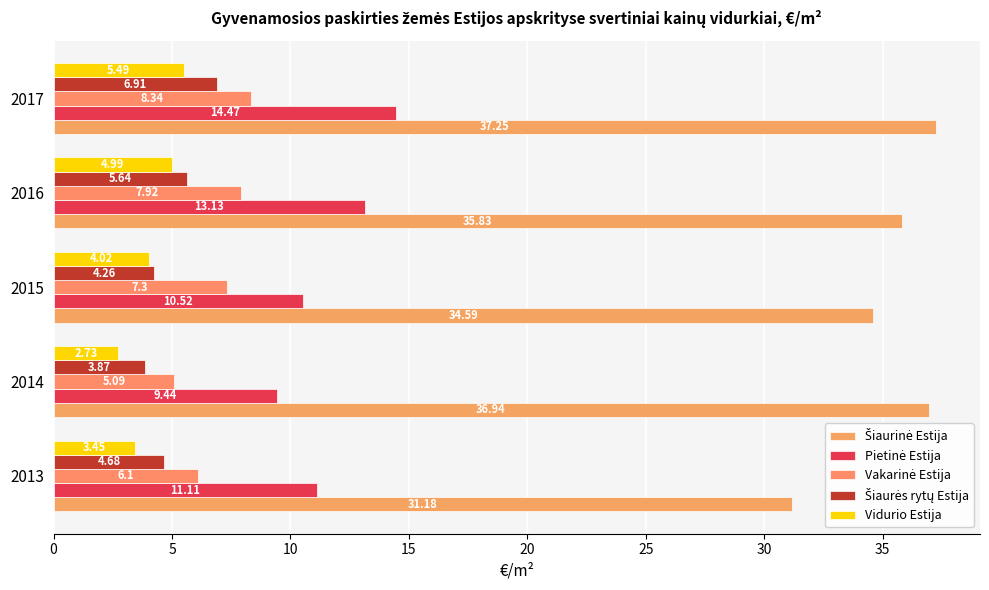

How many series are shown in this chart?

5